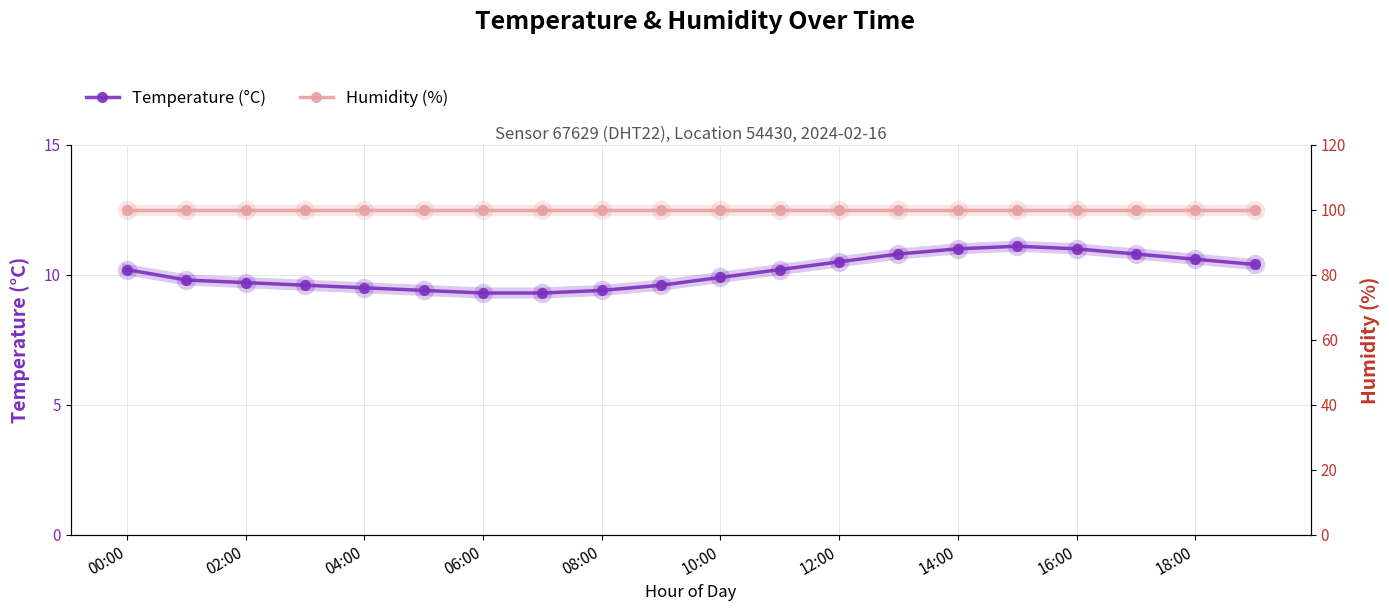

How many lines are shown in the chart?

2